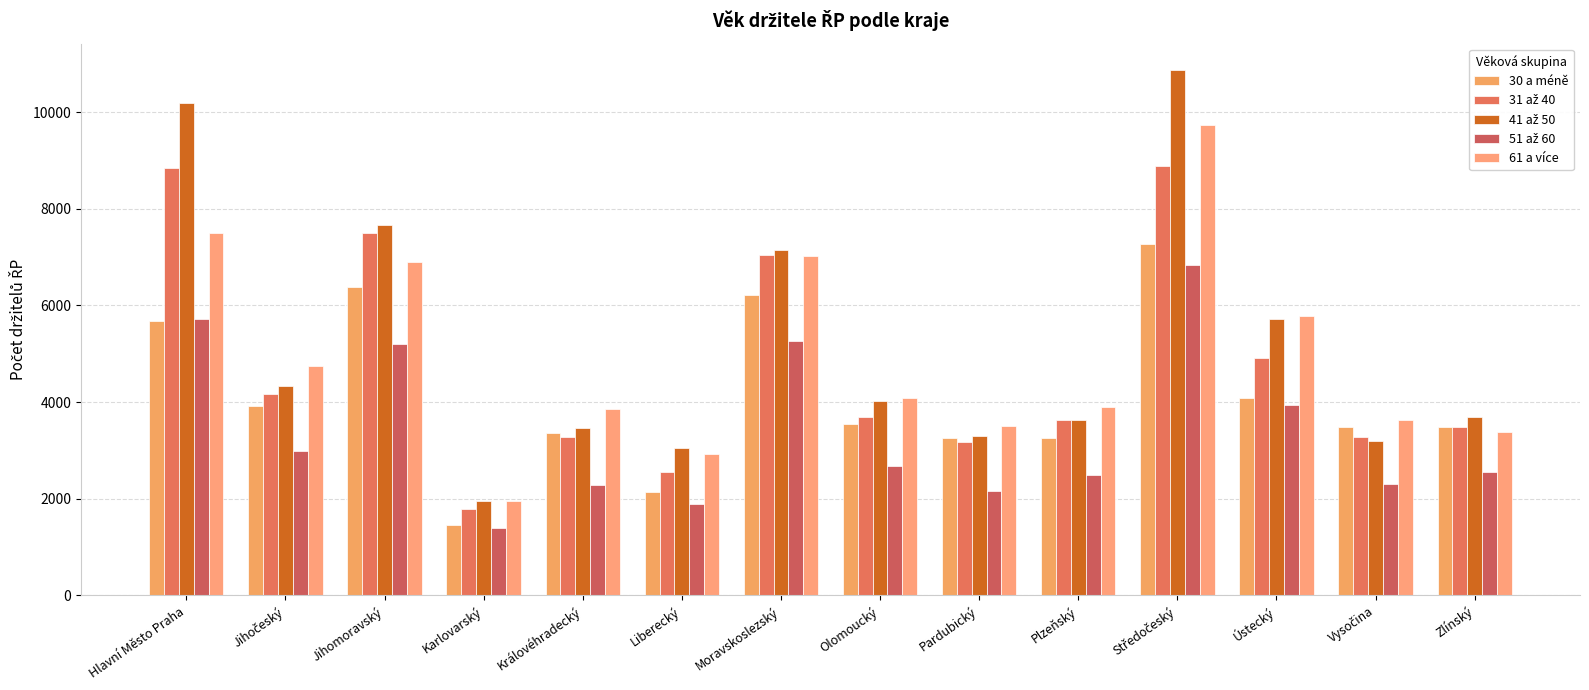

How many distinct data groups are displayed?

5